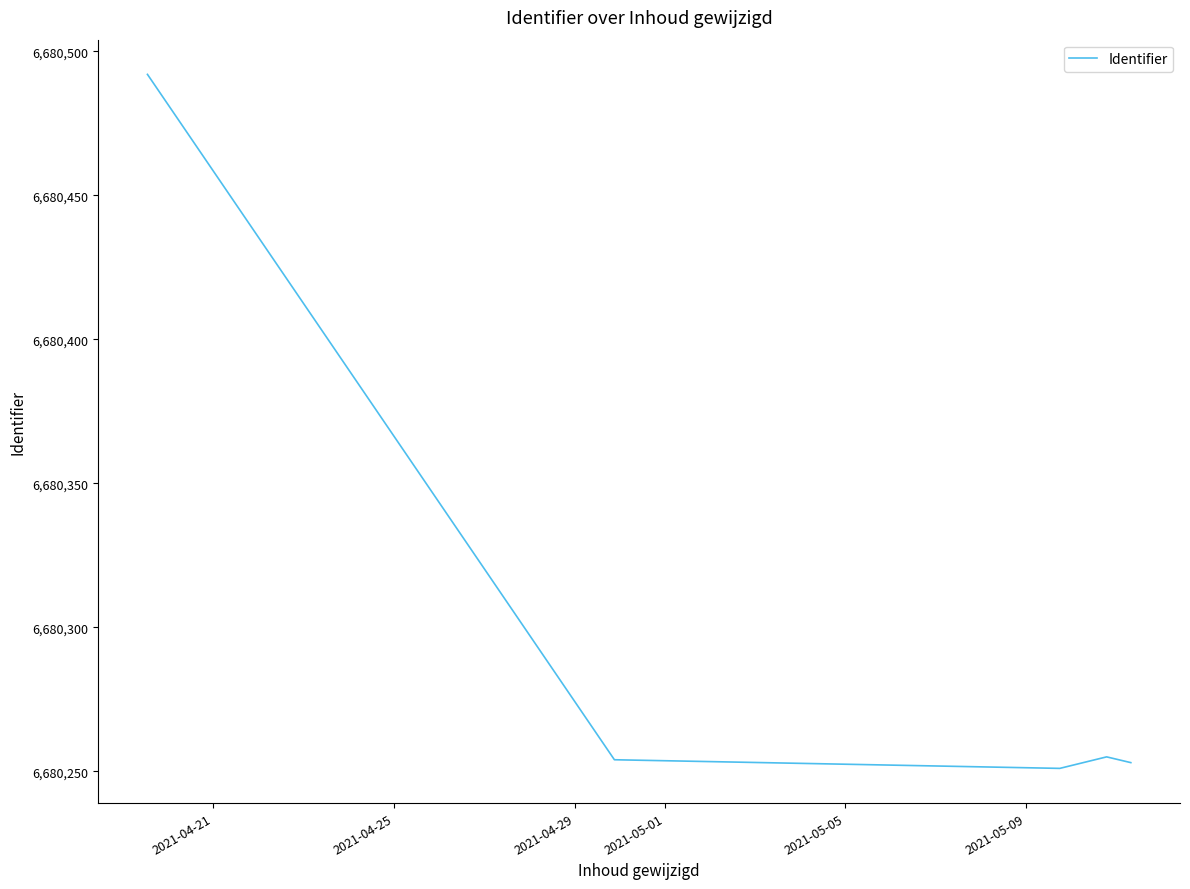

What is the greatest value displayed?

6680492